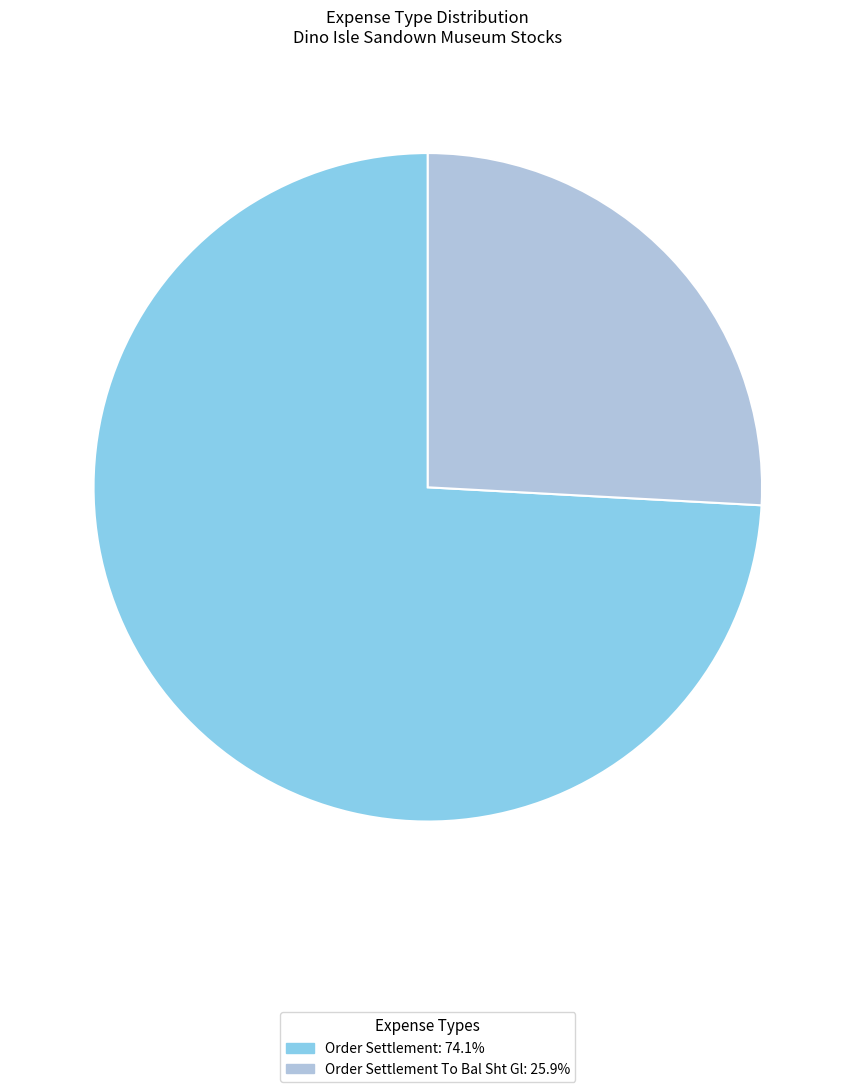

Is there a majority slice in this chart?

Yes